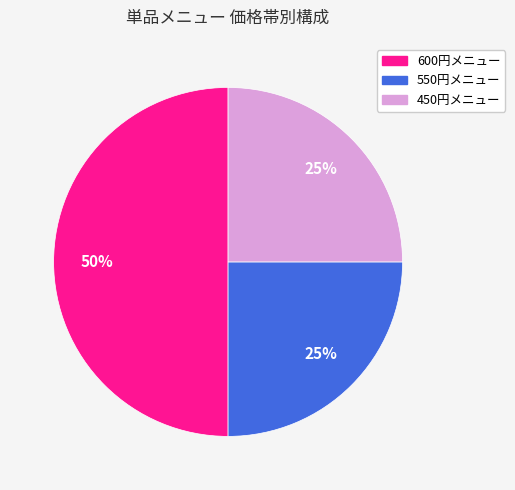

To the nearest percent, what is the difference between the largest and smallest slice percentages?

25%